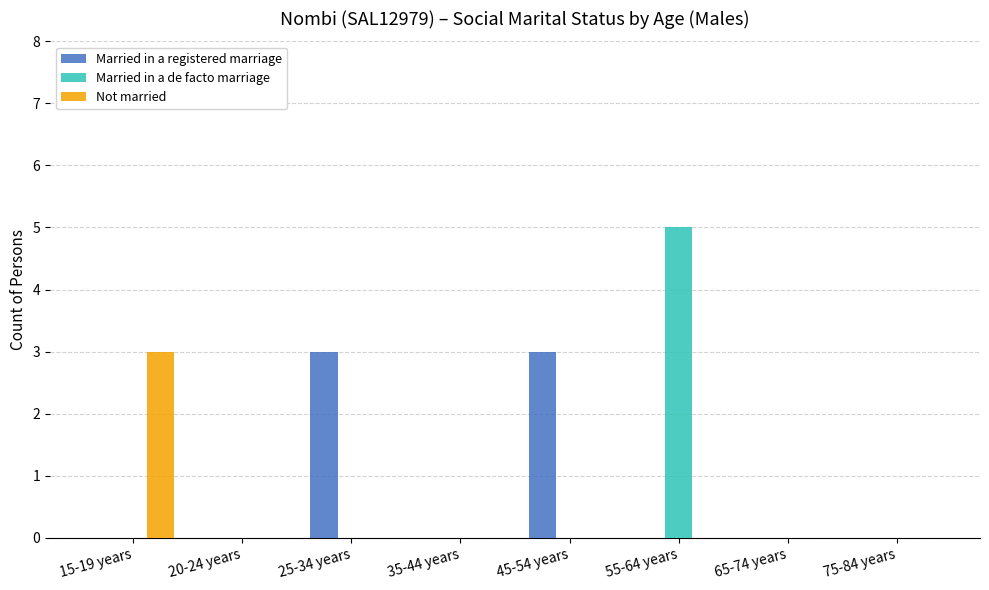

How many groups of bars are there?

8